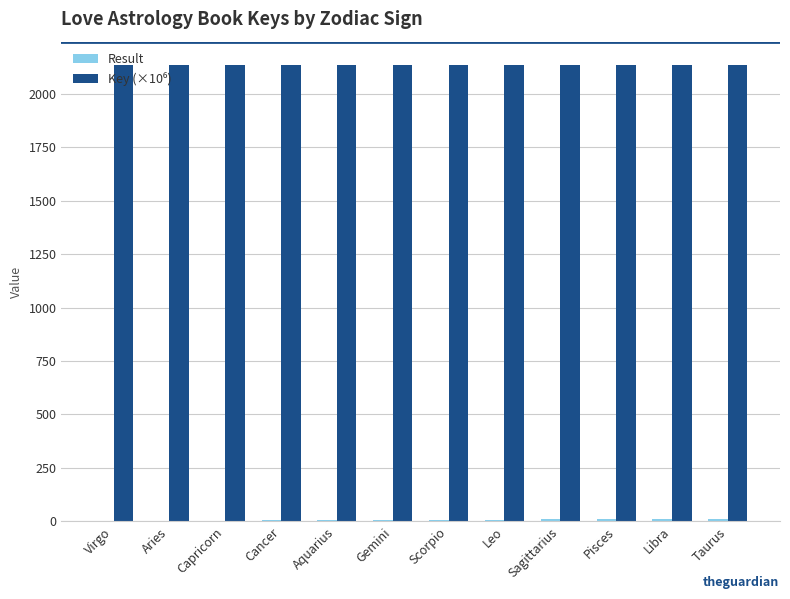

What is the greatest value displayed?

2137.7